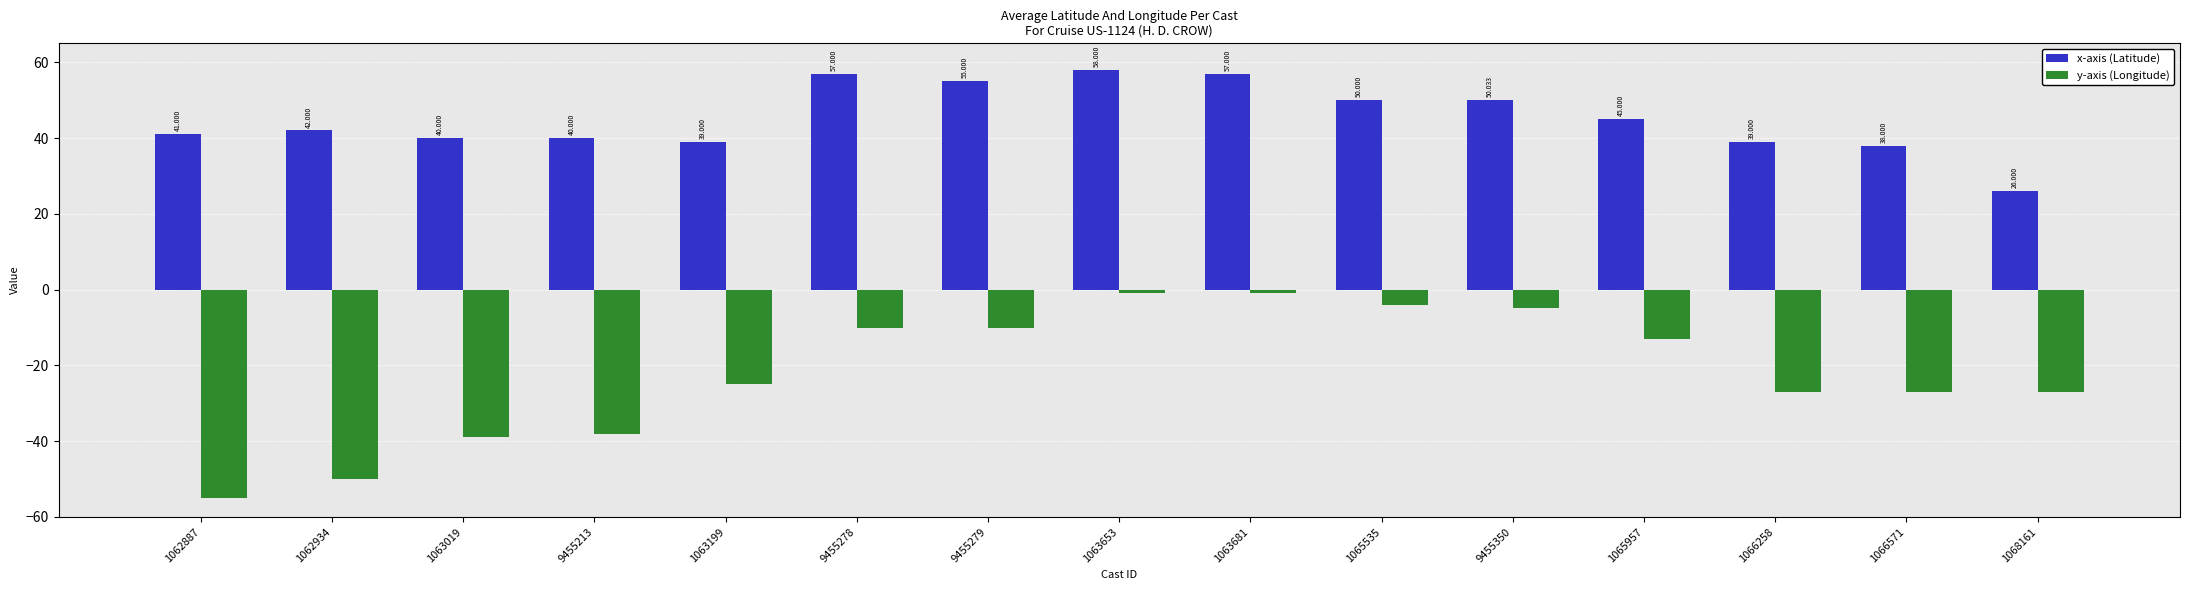

What is the total value across all series at 1062887?

-14.0